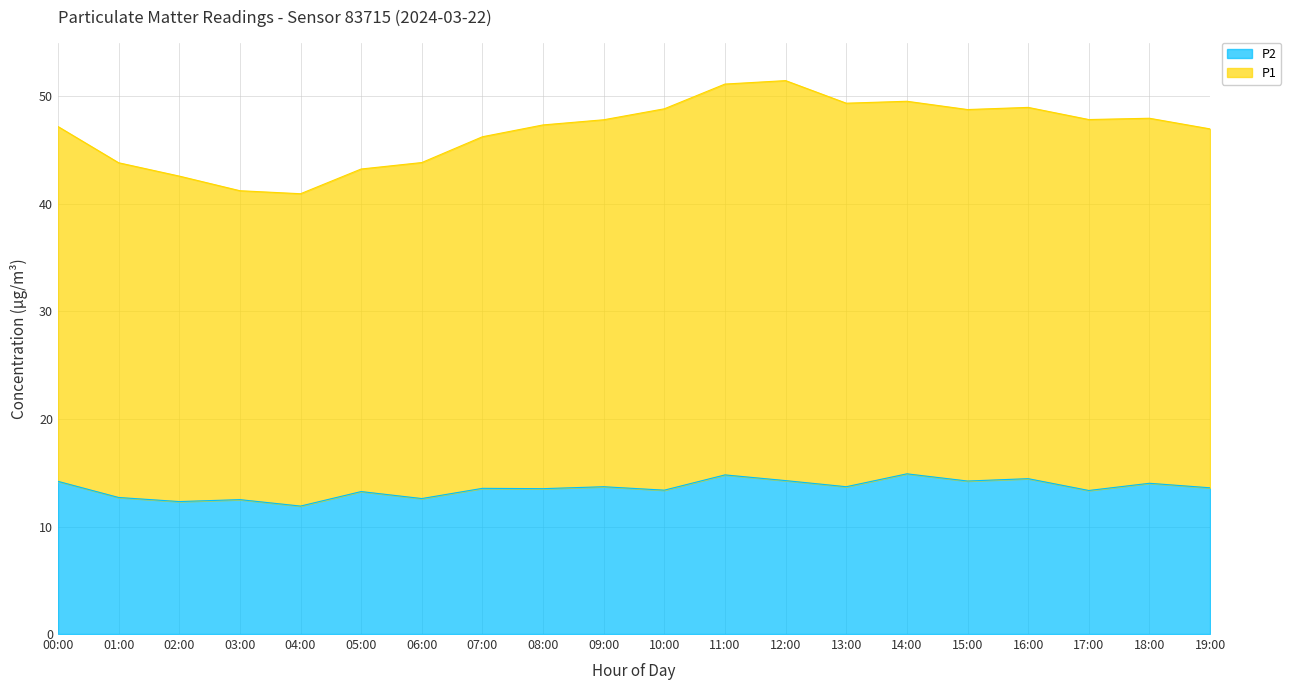

How many values in the P1 series are below 47?

8